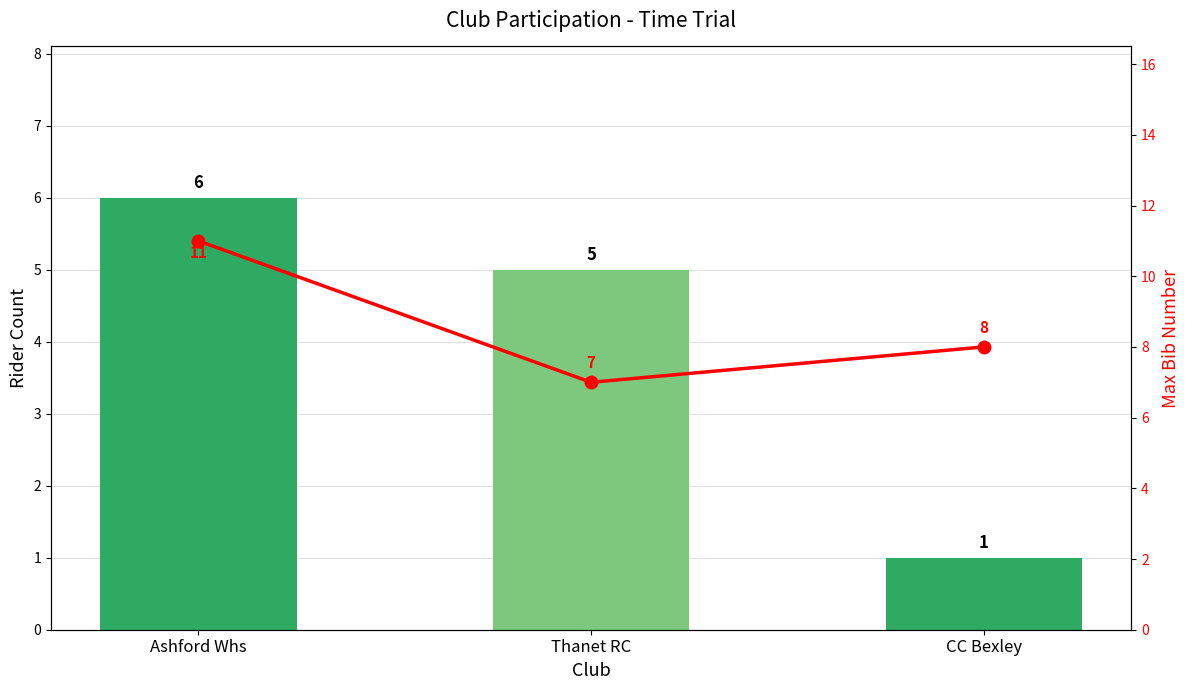

Between CC Bexley and Ashford Whs, which is larger?

Ashford Whs